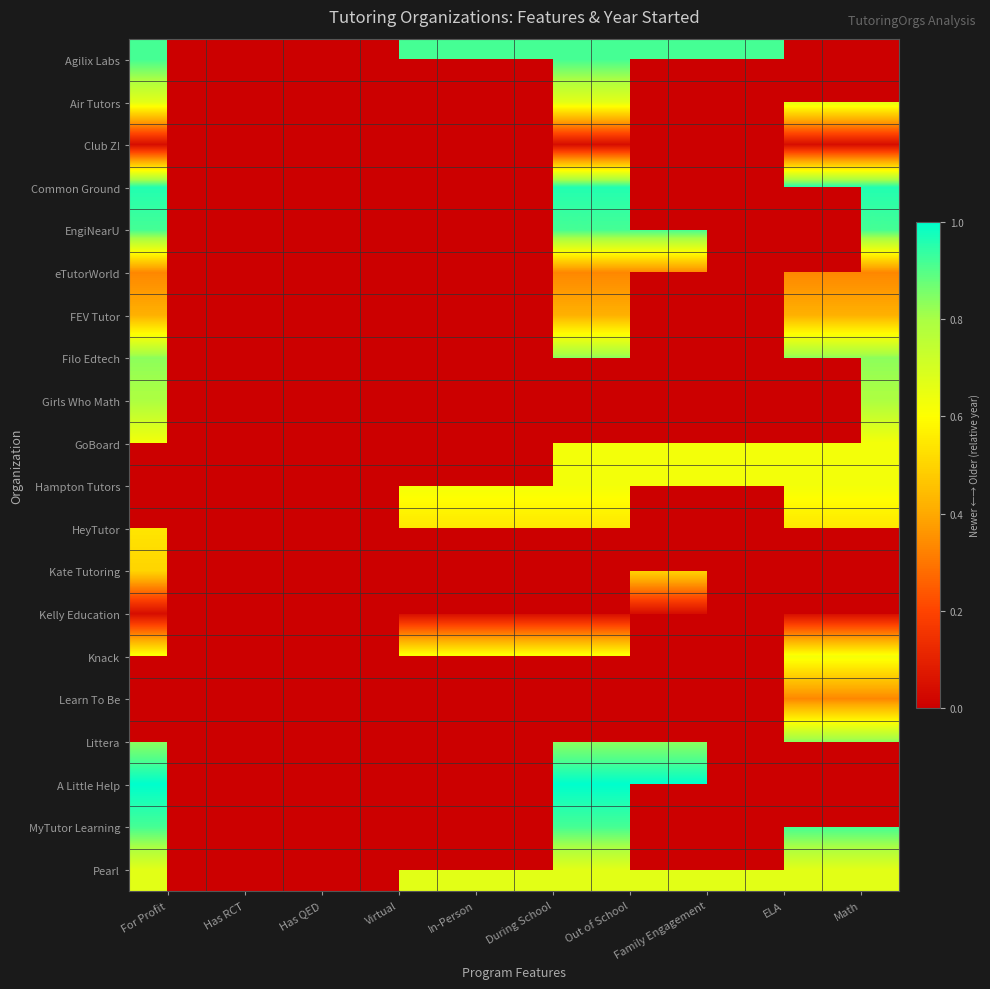

What is the total value across all series at Virtual?

12.6